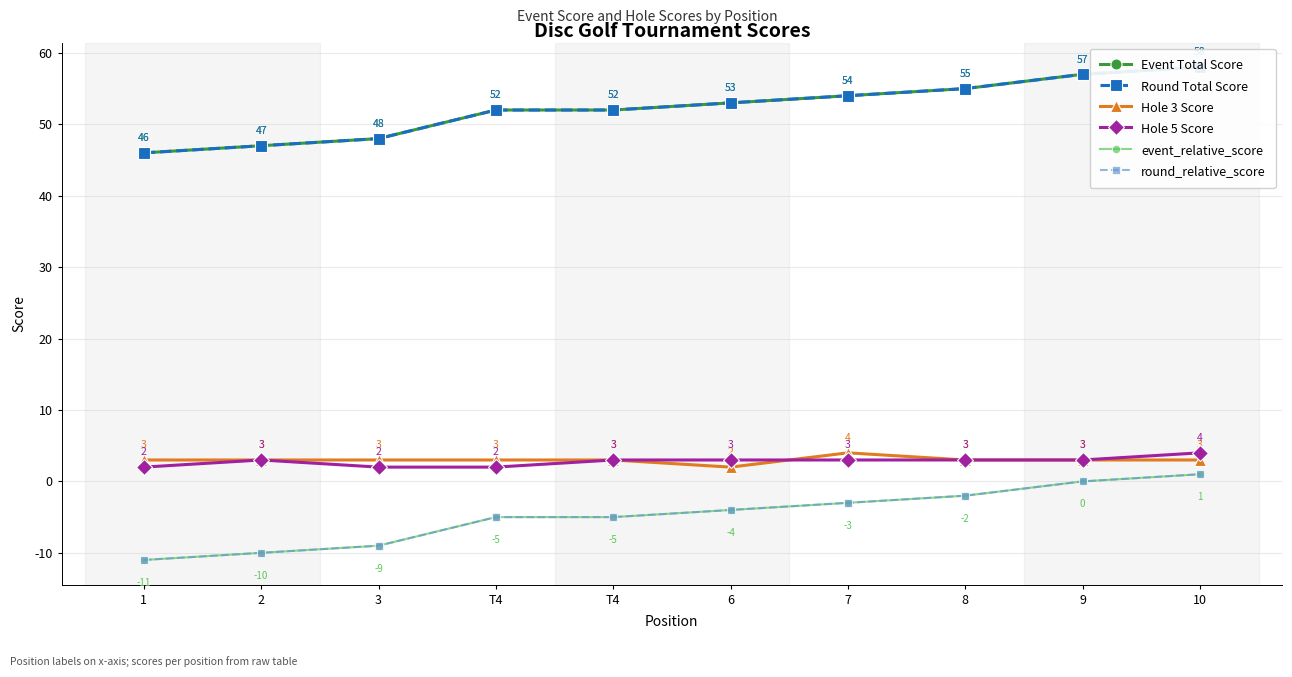

The round_relative_score series shows -3 at 8. True or false?

False